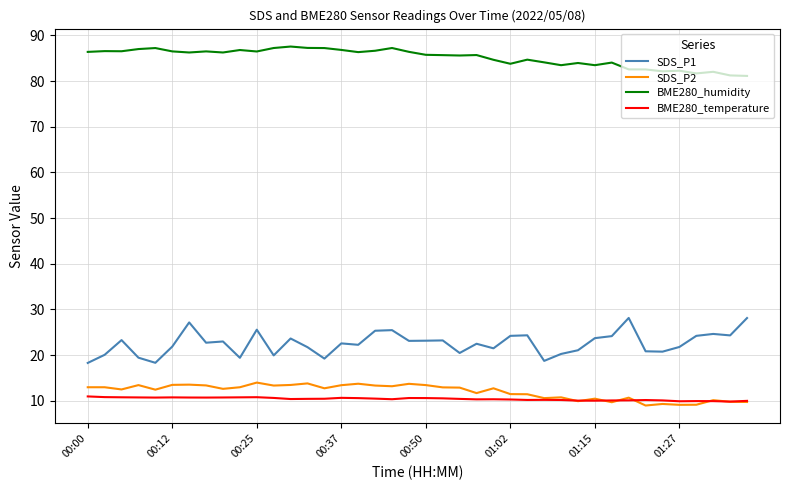

What is the highest value of the BME280_temperature series?

11.0